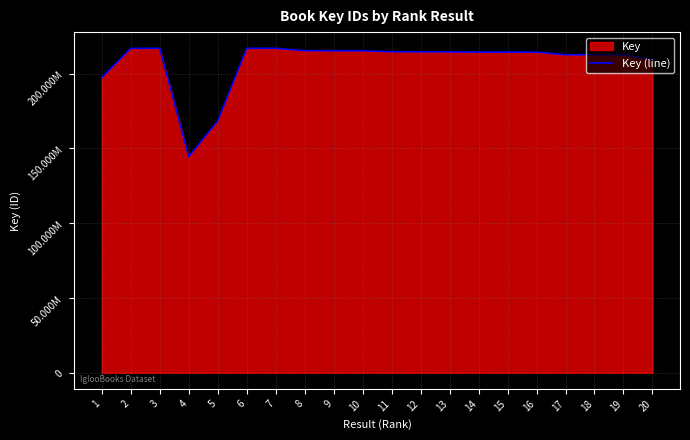

Reading left to right, transcribe all the data shown in this chart.

197387175	216944091	216943913	144534903	168402821	216944371	216944211	215402166	215301219	215301562	214691044	214608477	214607880	214439770	214439916	214439545	212650981	212651127	212651029	209299744